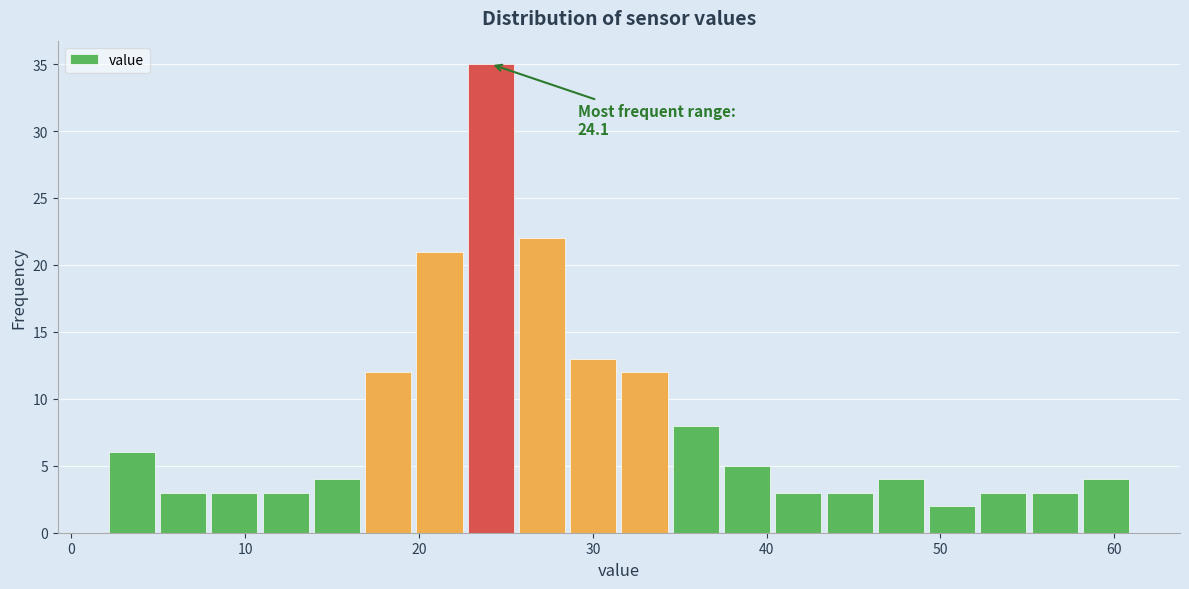

Around what value on the x-axis is the tallest bar? Give the approximate position of its centre, as read against the axis.

24